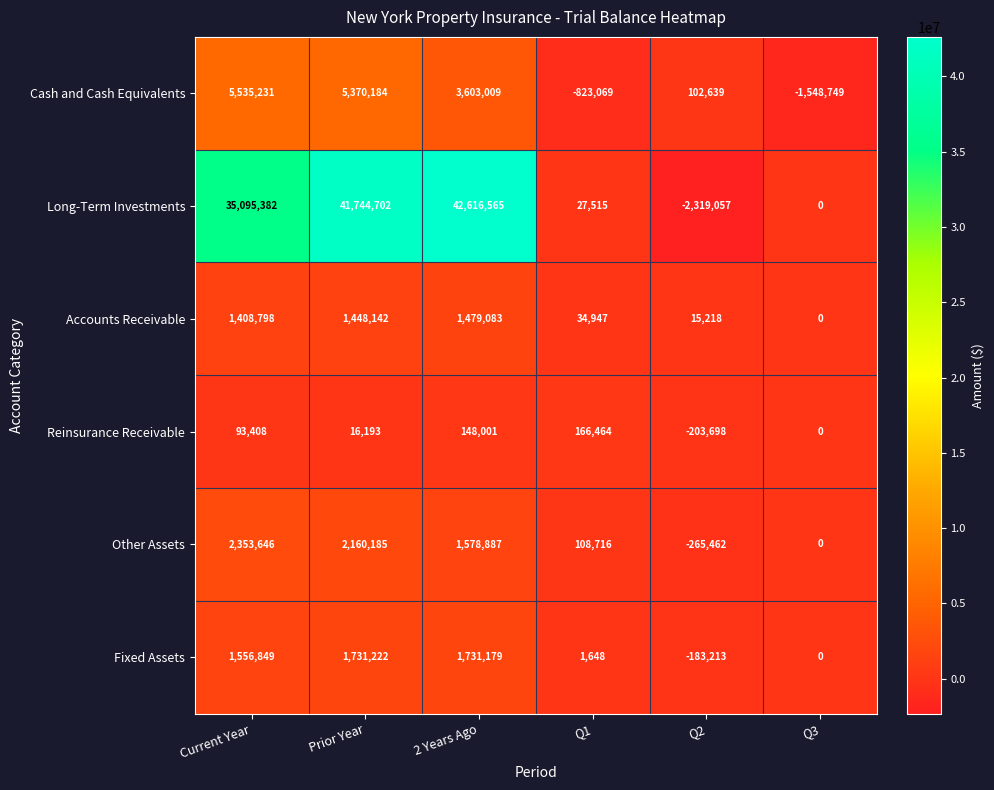

What is the difference between the maximum and minimum values in the Long-Term Investments series?

44935622